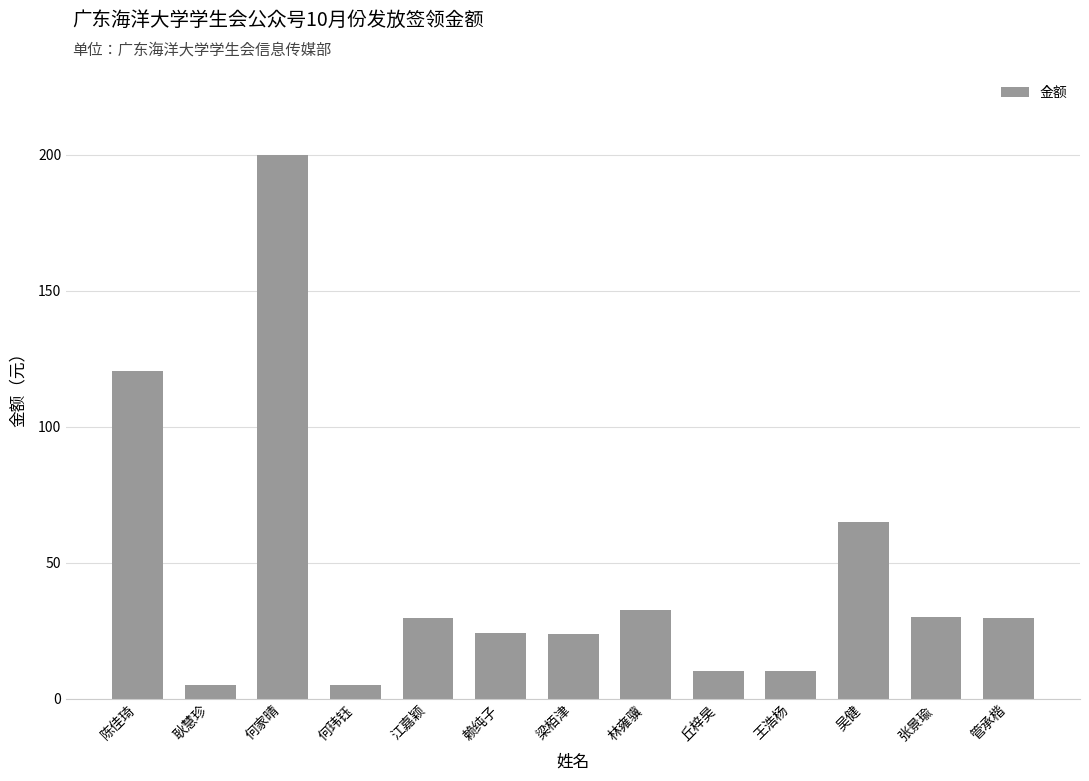

What is the label of the 11th bar from the left?

吴健